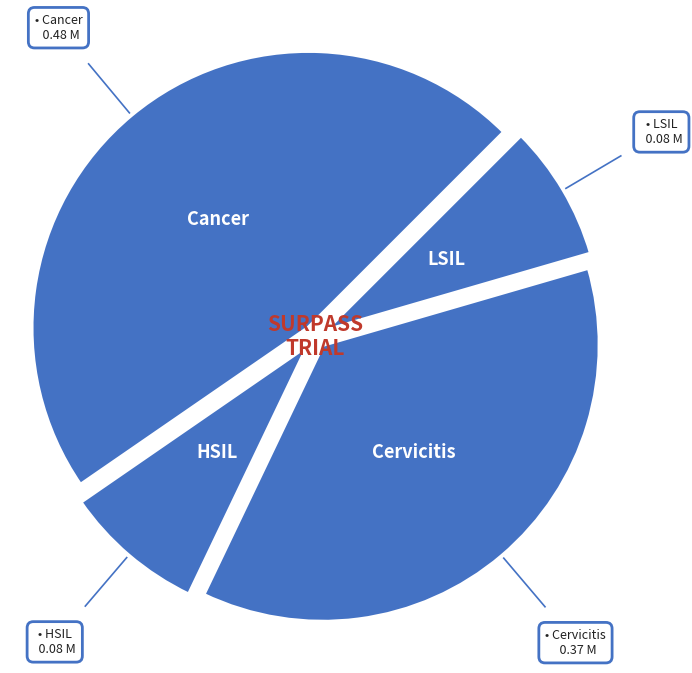

Does any single category account for the majority?

No